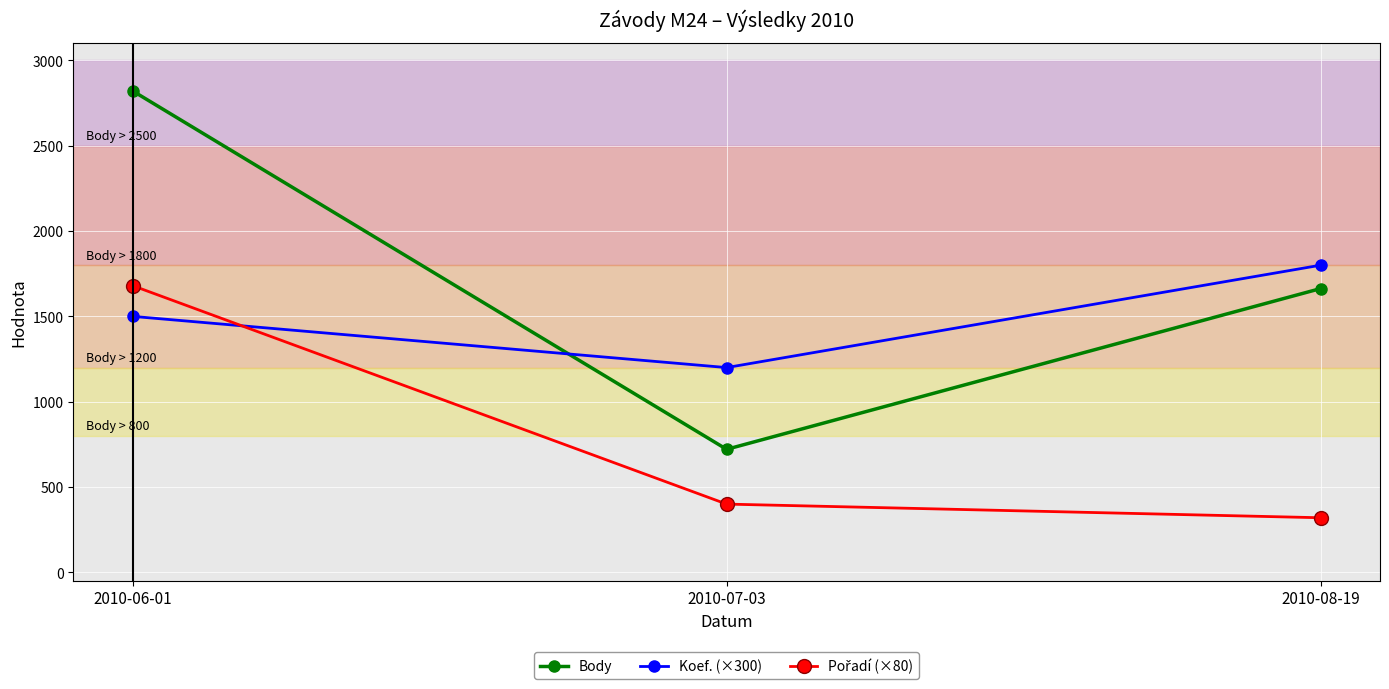

What is the sum of all Koef. (×300) values?

4500